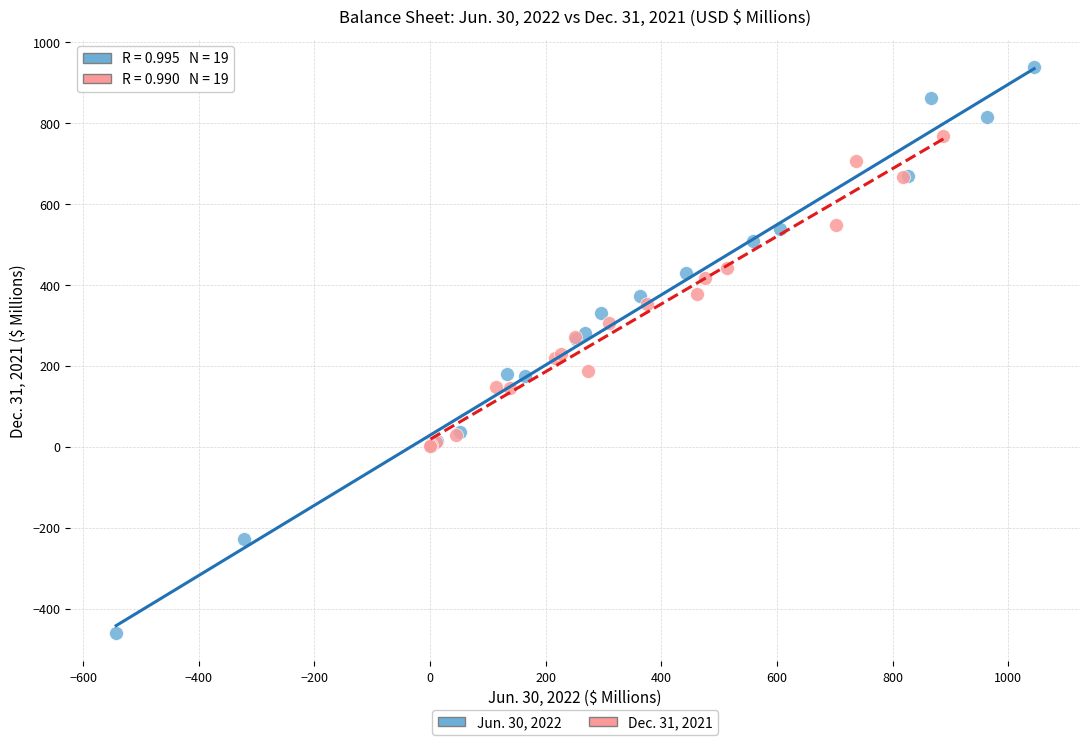

Which series has the largest Y range (max minus min)?

Jun. 30, 2022